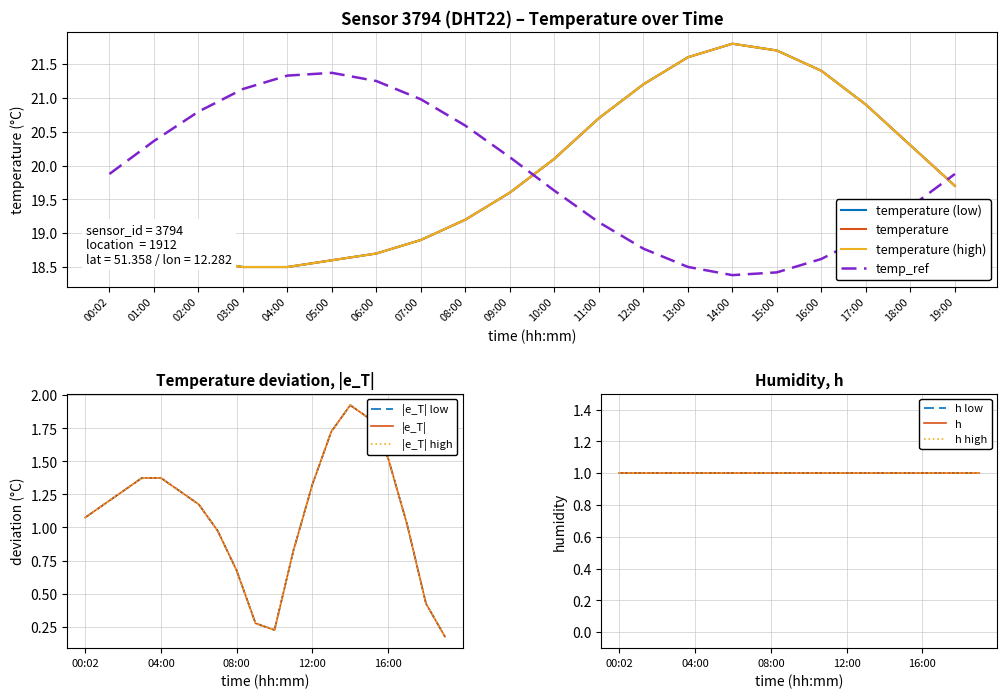

List the labels in order of value, largest first.

14:00, 15:00, 13:00, 16:00, 12:00, 17:00, 11:00, 18:00, 10:00, 19:00, 09:00, 08:00, 07:00, 00:02, 01:00, 06:00, 02:00, 05:00, 03:00, 04:00